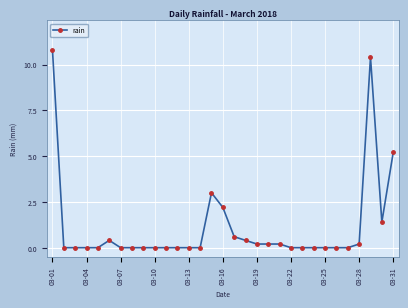

What is the difference between the maximum and minimum values?

10.8